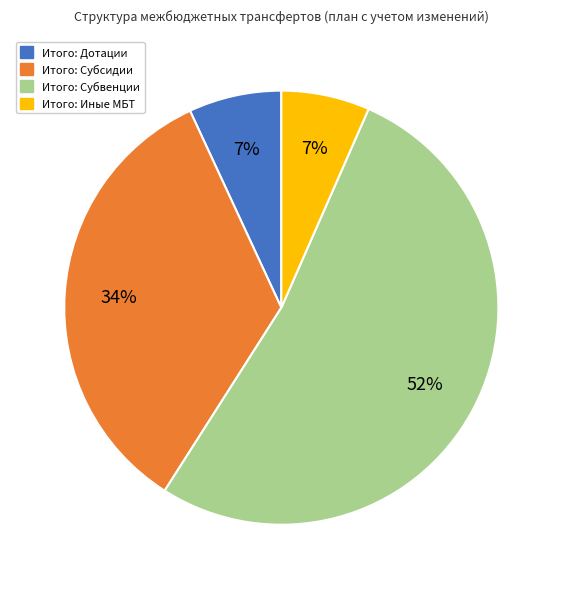

To the nearest percent, what percentage of the pie is Итого: Иные МБТ?

7%